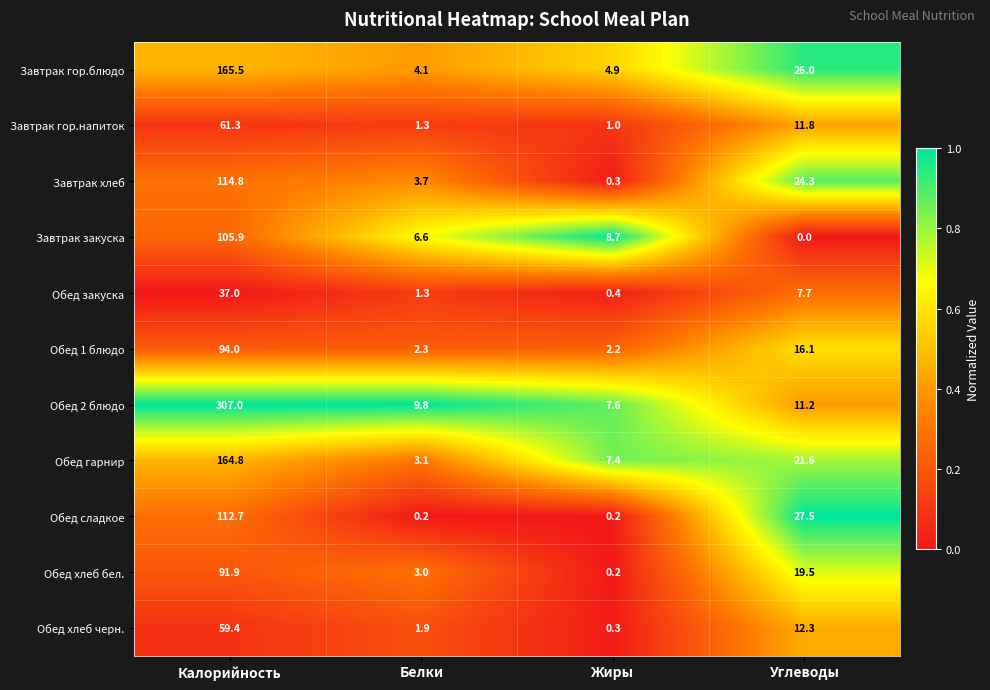

The Завтрак гор.блюдо series shows 165.5 at Калорийность. True or false?

True